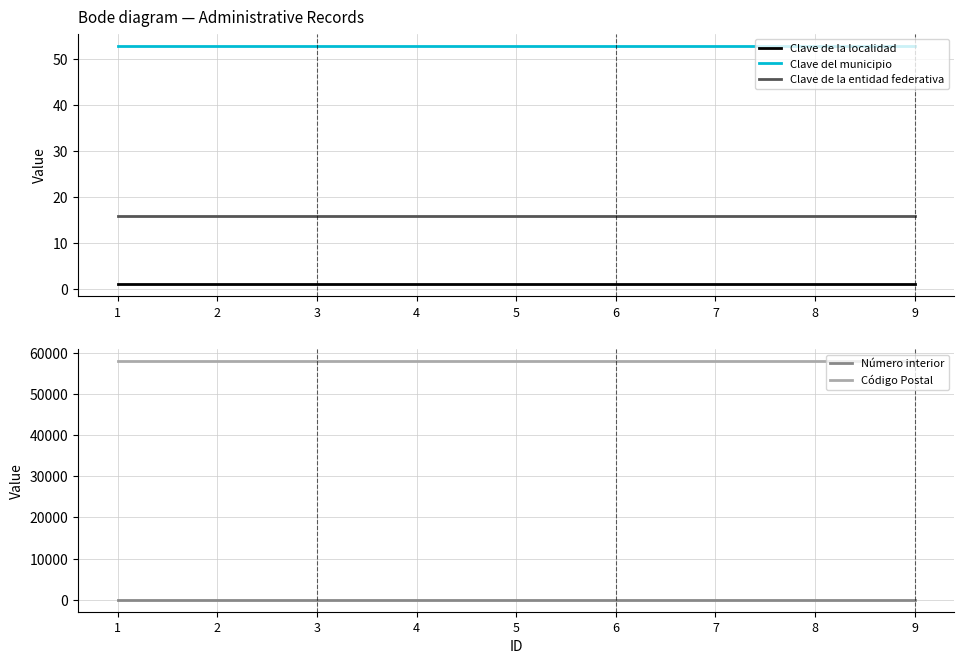

What is the maximum value for Código Postal?

58000